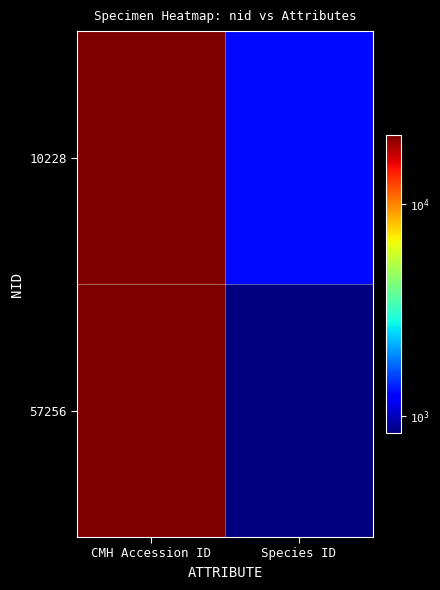

Rank the series by their maximum value, from lowest to highest.

57256, 10228